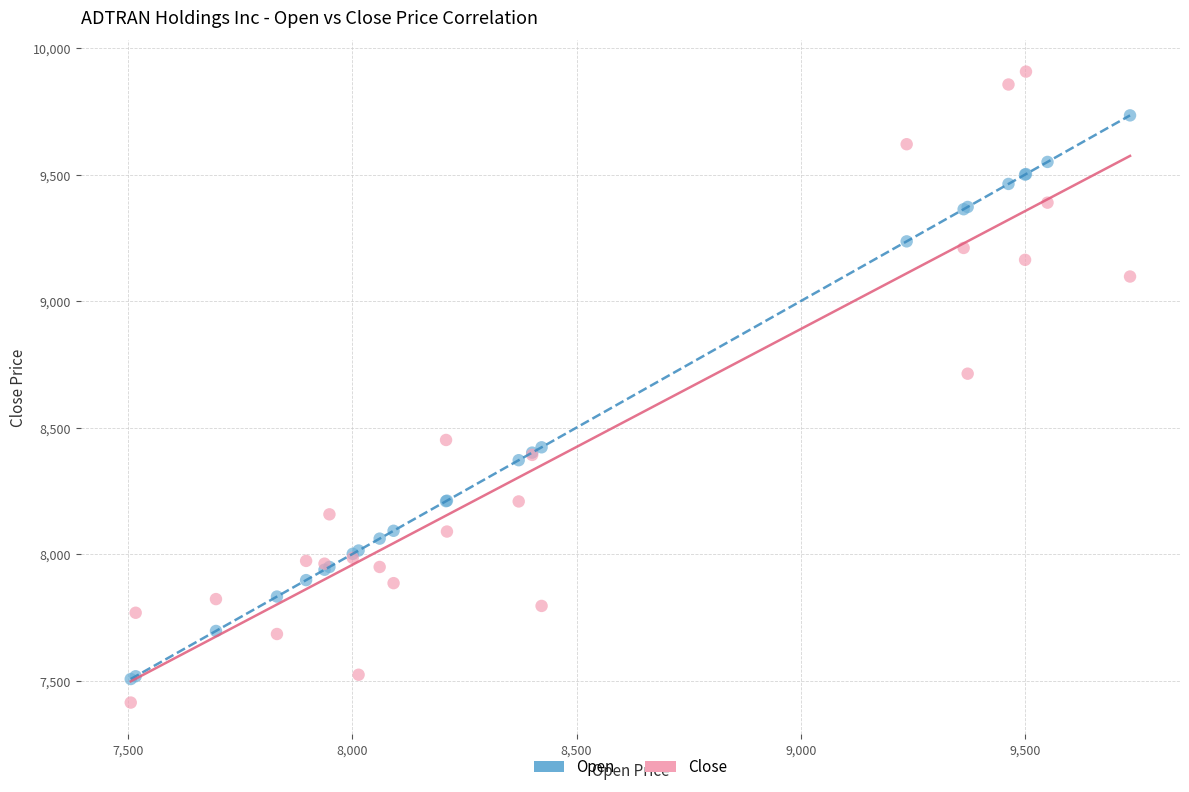

Which series reaches the maximum Y coordinate?

Close